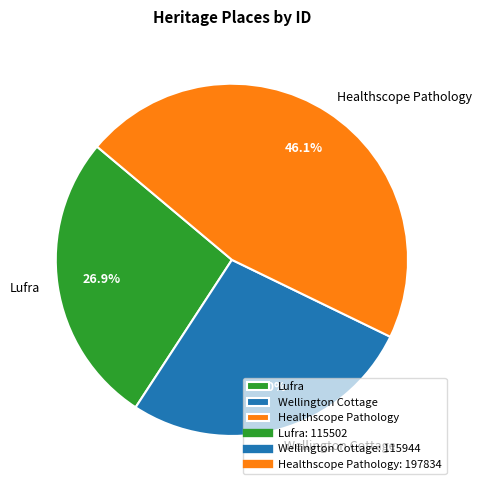

How many segments does this pie chart have?

3